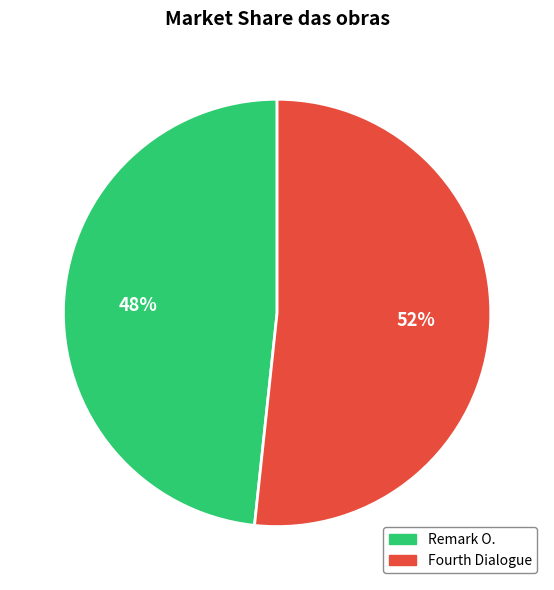

What percentage is the Fourth Dialogue slice, to the nearest percent?

52%